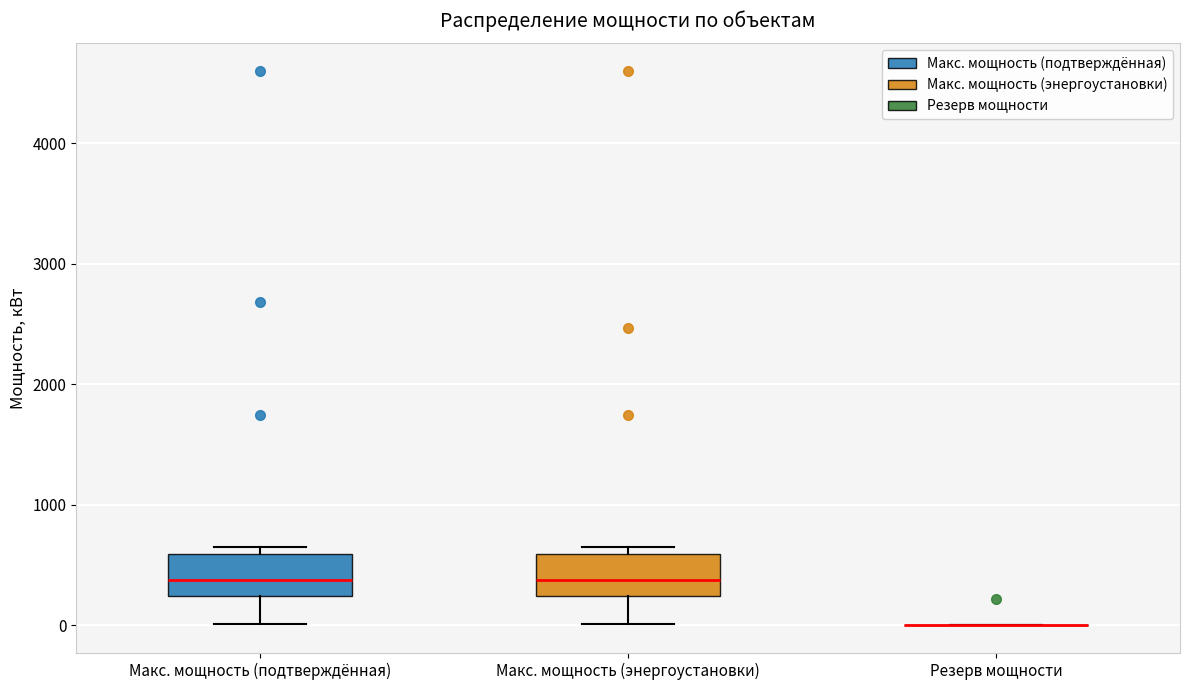

Reading left to right, read every box against the y-axis: the position of its median line, the range the box covers, and the ends of its whiskers. The values are not printed on the chart, so give them approximately, as read against the axis.

Макс. мощность (подтверждённая): median 400, box 200 to 600, whiskers 0 to 700
Макс. мощность (энергоустановки): median 400, box 200 to 600, whiskers 0 to 700
Резерв мощности: box collapsed to a line at 0, whiskers 0 to 0